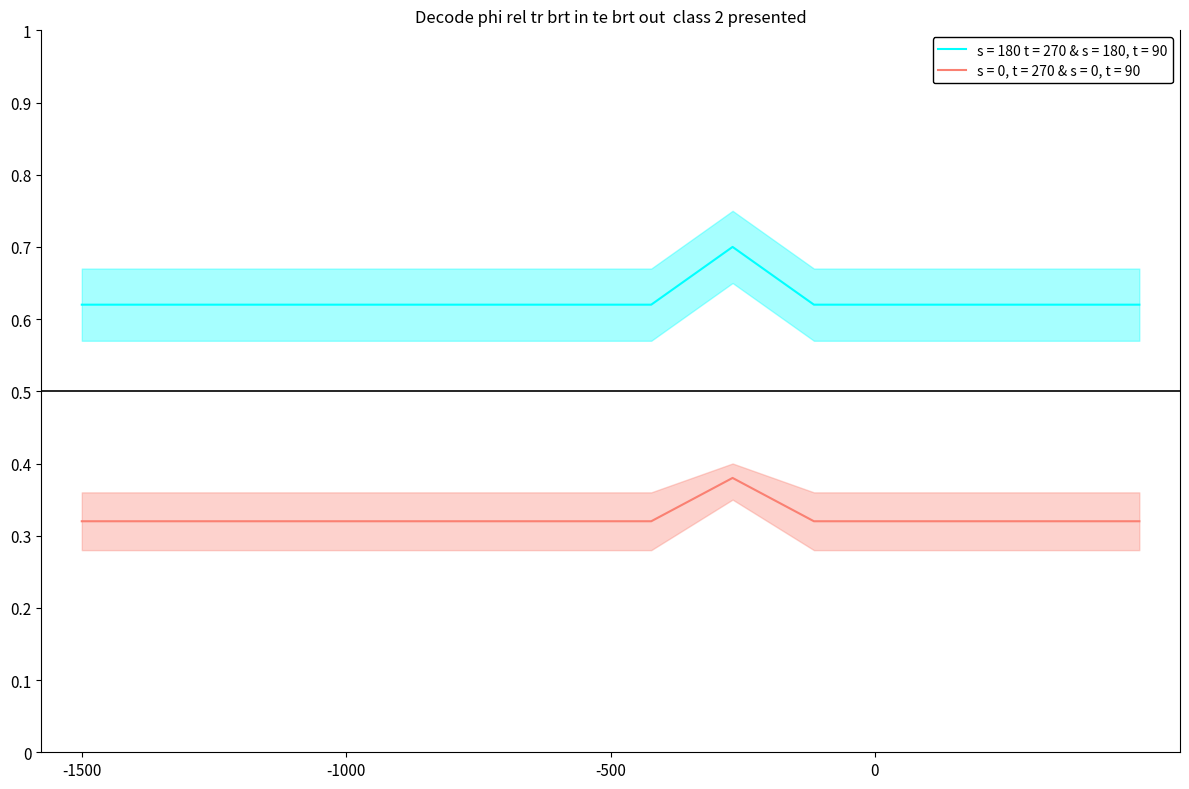

True or false: s = 0, t = 270 & s = 0, t = 90 and s = 180 t = 270 & s = 180, t = 90 intersect in this chart.

False